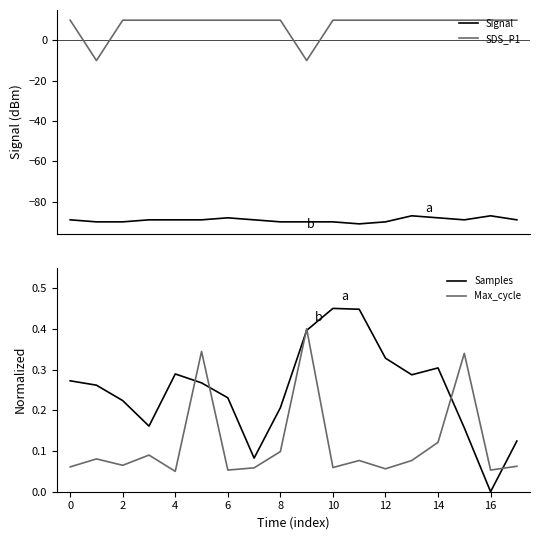

Reading right to left, transcribe all the data shown in this chart.

Signal: -89.0	-87.0	-89.0	-88.0	-87.0	-90.0	-91.0	-90.0	-90.0	-90.0	-89.0	-88.0	-89.0	-89.0	-89.0	-90.0	-90.0	-89.0
SDS_P1: 10.0	10.0	10.0	10.0	10.0	10.0	10.0	10.0	-10.0	10.0	10.0	10.0	10.0	10.0	10.0	10.0	-10.0	10.0
Samples: 0.1	0.0	0.2	0.3	0.3	0.3	0.4	0.5	0.4	0.2	0.1	0.2	0.3	0.3	0.2	0.2	0.3	0.3
Max_cycle: 0.1	0.1	0.3	0.1	0.1	0.1	0.1	0.1	0.4	0.1	0.1	0.1	0.3	0.1	0.1	0.1	0.1	0.1